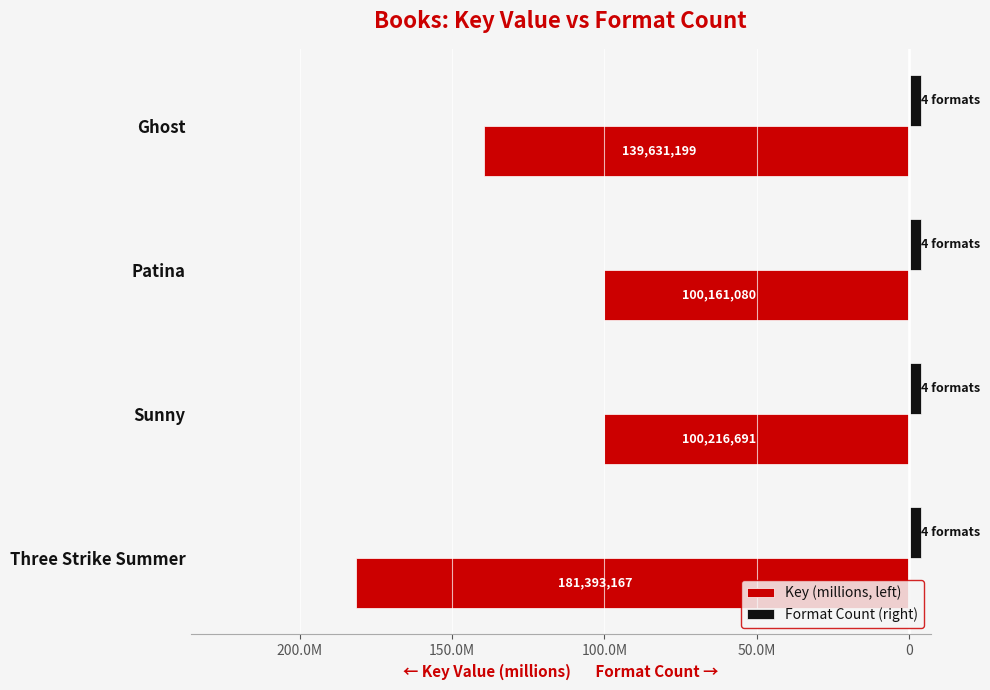

What are all the series names shown in the legend?

Key (millions, left), Format Count (right)